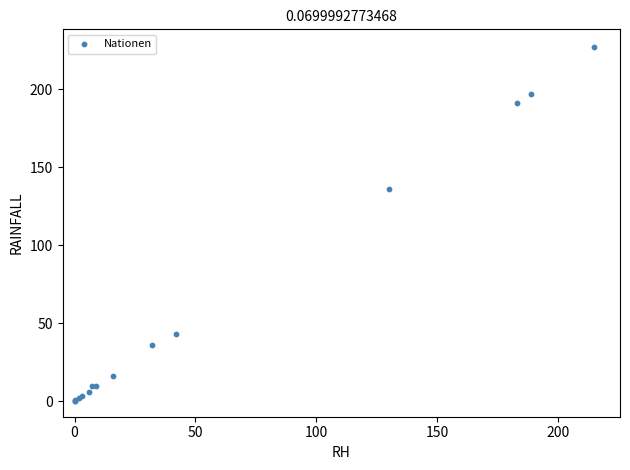

What Y value in the scatter plot is closest to 113?

136